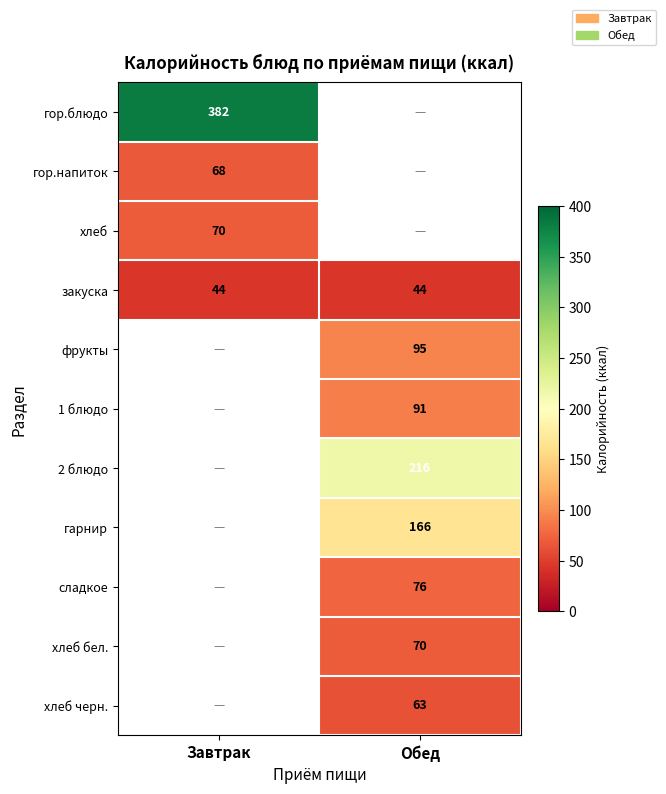

What is the greatest value displayed?

382.0